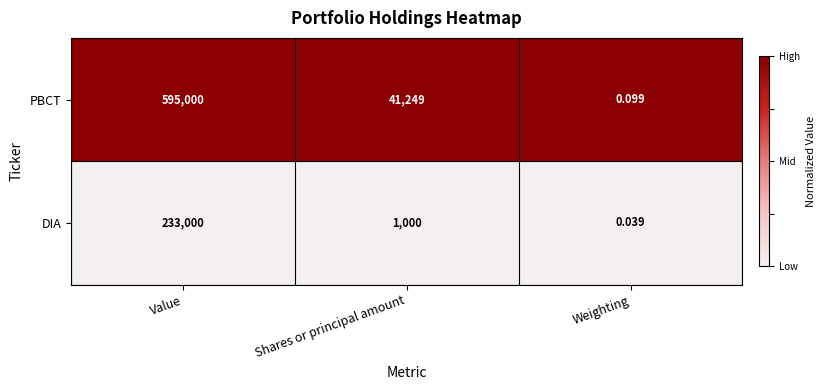

Between Value and Shares or principal amount, which series saw the biggest shift?

PBCT